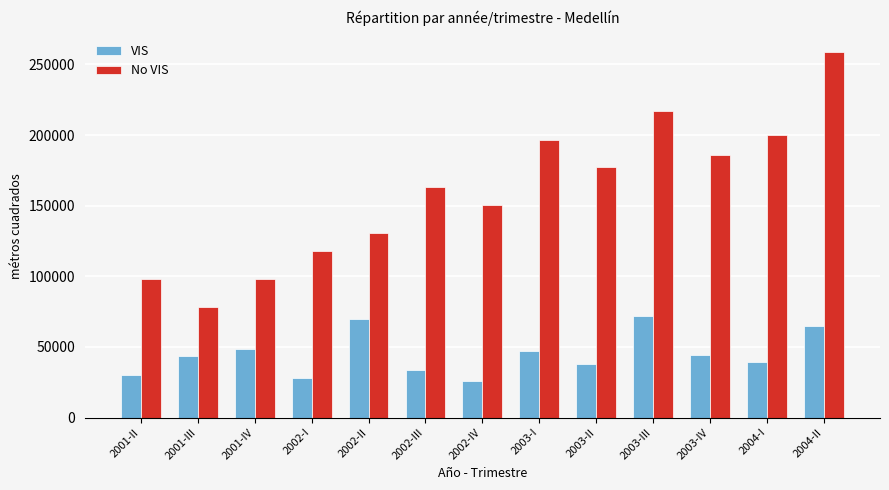

The value of VIS at 2004-II is 40711. True or false?

False